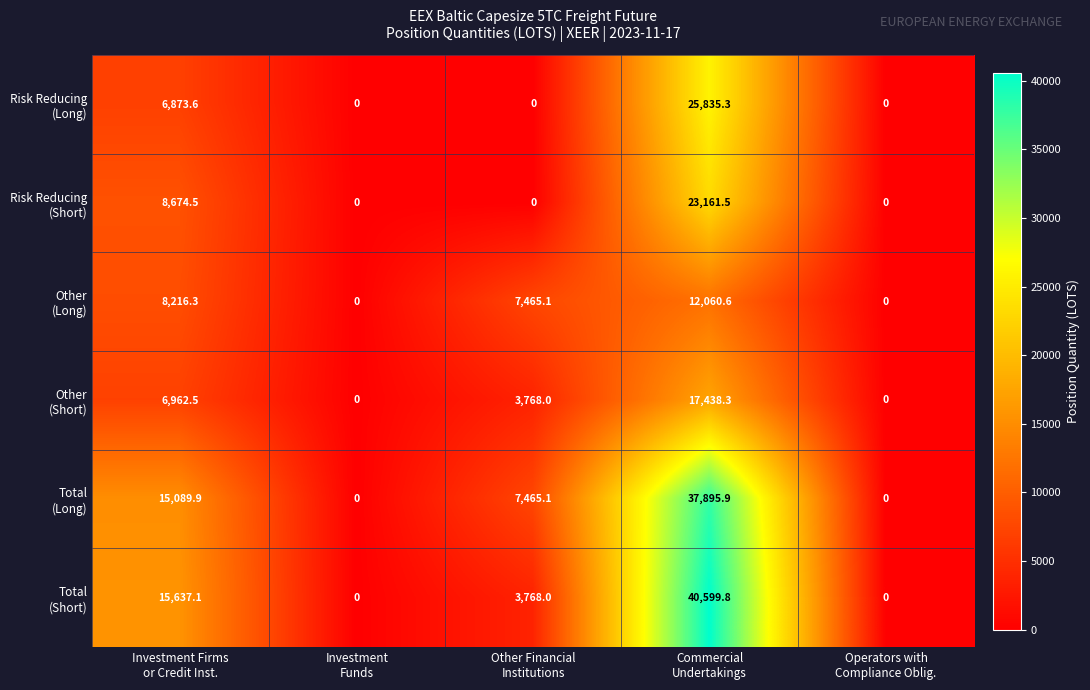

At which category does the chart reach its peak across all series?

Commercial
Undertakings